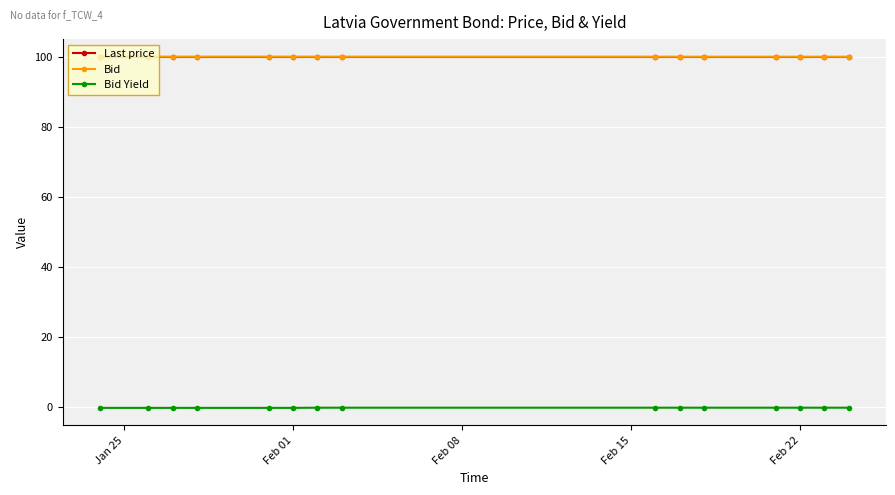

True or false: Last price and Bid Yield intersect in this chart.

False